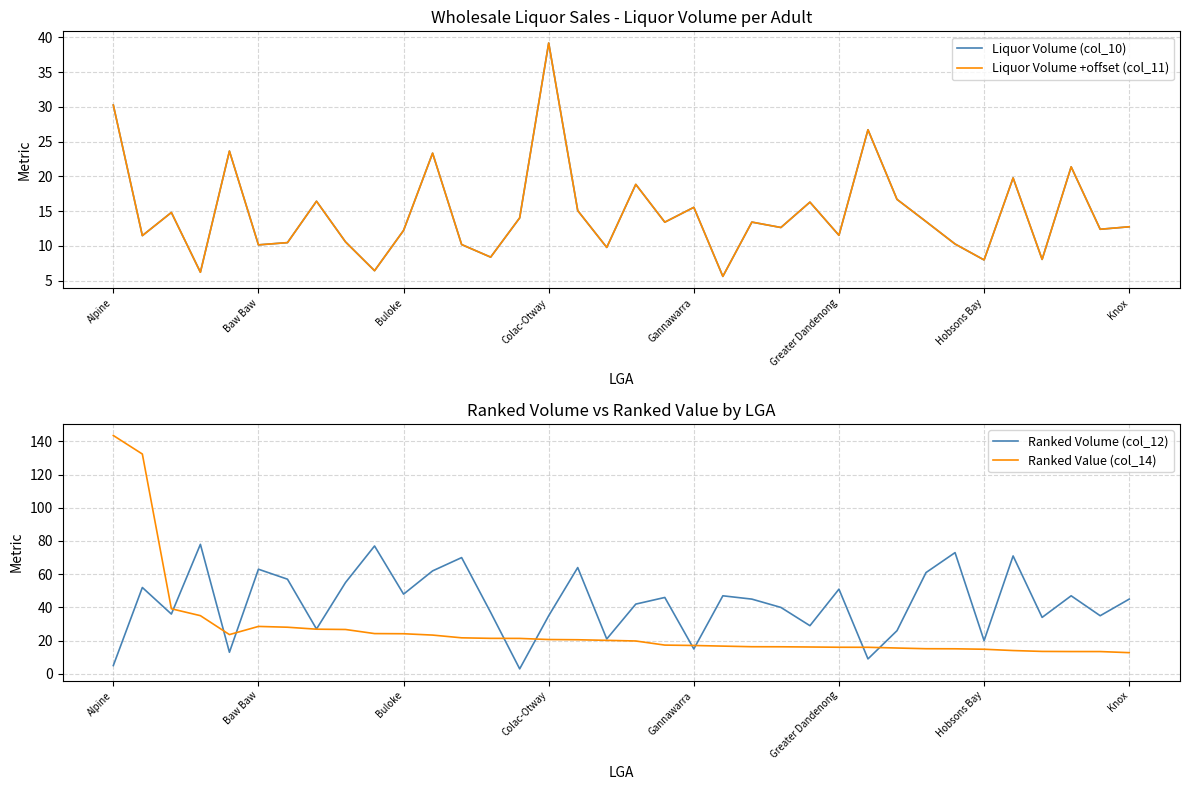

Which series has the widest spread of values?

Ranked Value (col_14)